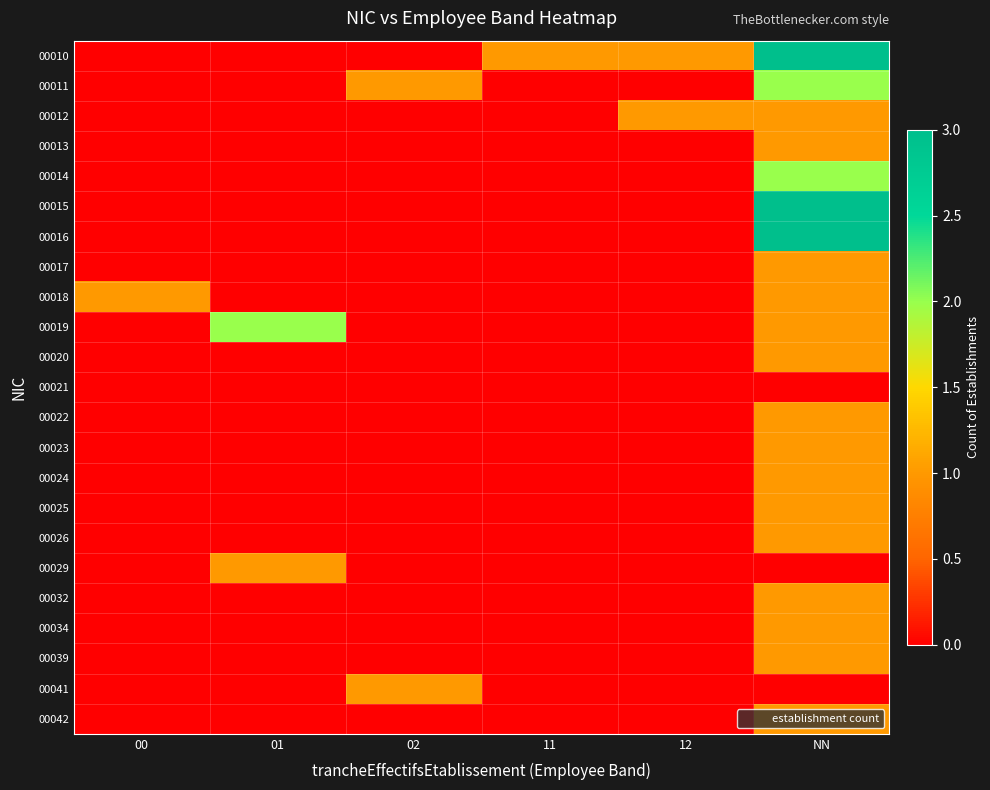

Reading right to left, transcribe all the data shown in this chart.

00010: NN=3	12=1	11=1	02=0	01=0	00=0
00011: NN=2	12=0	11=0	02=1	01=0	00=0
00012: NN=1	12=1	11=0	02=0	01=0	00=0
00013: NN=1	12=0	11=0	02=0	01=0	00=0
00014: NN=2	12=0	11=0	02=0	01=0	00=0
00015: NN=3	12=0	11=0	02=0	01=0	00=0
00016: NN=3	12=0	11=0	02=0	01=0	00=0
00017: NN=1	12=0	11=0	02=0	01=0	00=0
00018: NN=1	12=0	11=0	02=0	01=0	00=1
00019: NN=1	12=0	11=0	02=0	01=2	00=0
00020: NN=1	12=0	11=0	02=0	01=0	00=0
00021: NN=0	12=0	11=0	02=0	01=0	00=0
00022: NN=1	12=0	11=0	02=0	01=0	00=0
00023: NN=1	12=0	11=0	02=0	01=0	00=0
00024: NN=1	12=0	11=0	02=0	01=0	00=0
00025: NN=1	12=0	11=0	02=0	01=0	00=0
00026: NN=1	12=0	11=0	02=0	01=0	00=0
00029: NN=0	12=0	11=0	02=0	01=1	00=0
00032: NN=1	12=0	11=0	02=0	01=0	00=0
00034: NN=1	12=0	11=0	02=0	01=0	00=0
00039: NN=1	12=0	11=0	02=0	01=0	00=0
00041: NN=0	12=0	11=0	02=1	01=0	00=0
00042: NN=1	12=0	11=0	02=0	01=0	00=0